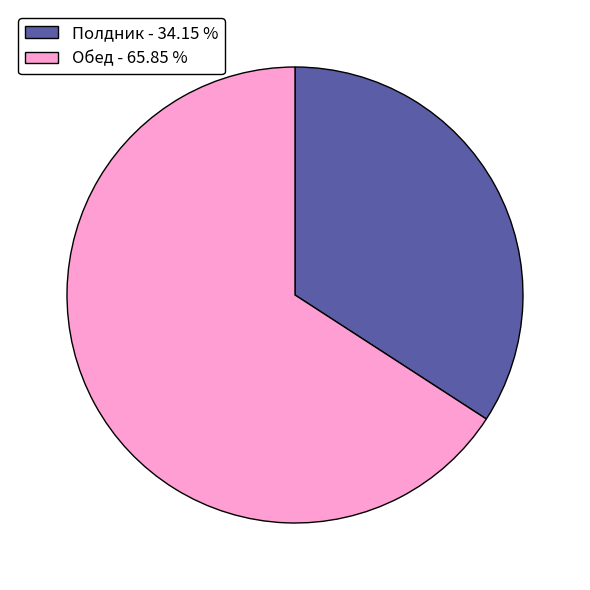

Does Обед - 65.85 % account for over 50% of the chart?

Yes